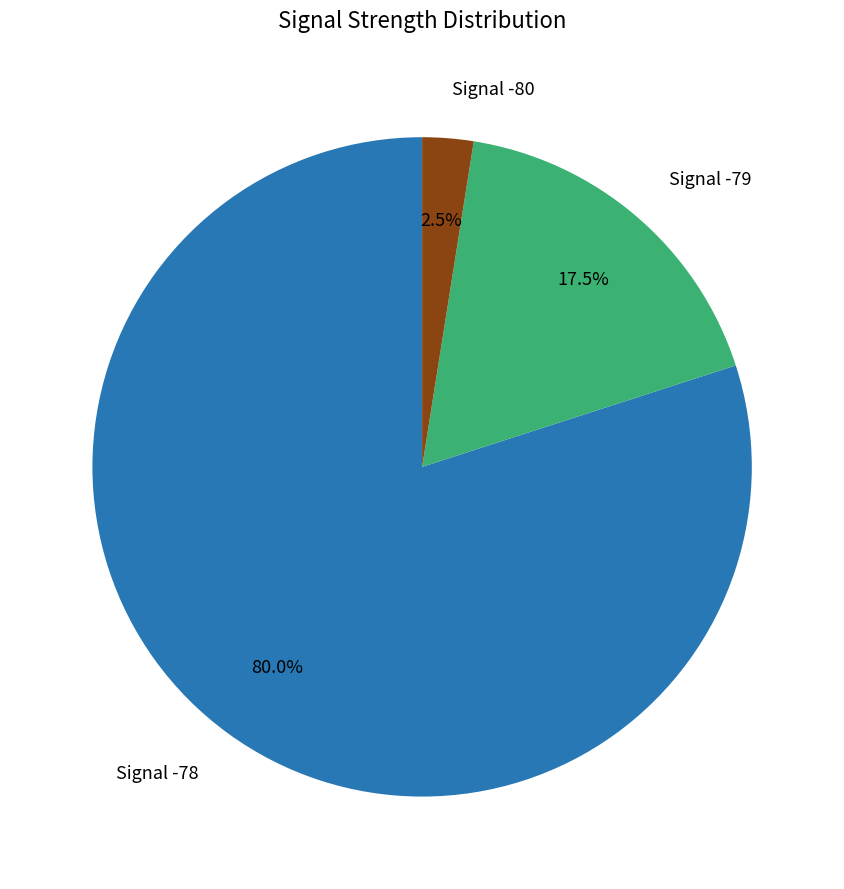

Is there a majority slice in this chart?

Yes